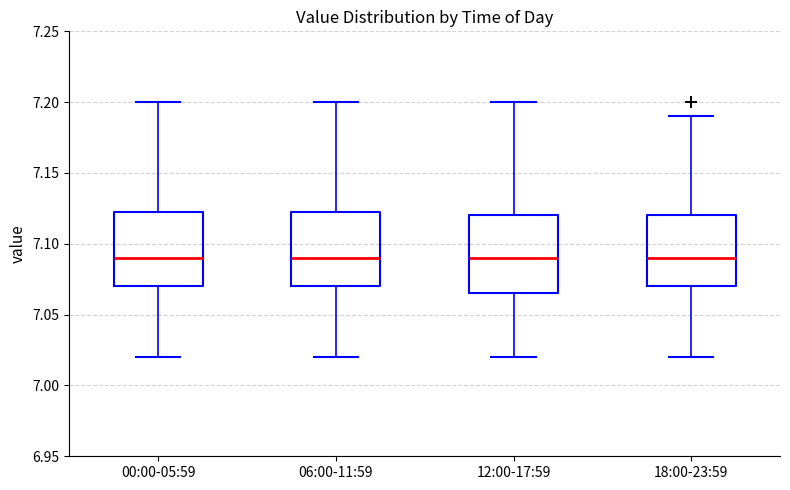

Reading left to right, transcribe this box plot: for each box, give where its median line is, the range the box spans, and where its two whiskers end, as read against the y-axis. The values are not printed on the chart, so give them approximately, as read against the axis.

00:00-05:59: median 7.090, box 7.070 to 7.125, whiskers 7.020 to 7.200
06:00-11:59: median 7.090, box 7.070 to 7.125, whiskers 7.020 to 7.200
12:00-17:59: median 7.090, box 7.065 to 7.120, whiskers 7.020 to 7.200
18:00-23:59: median 7.090, box 7.070 to 7.120, whiskers 7.020 to 7.190